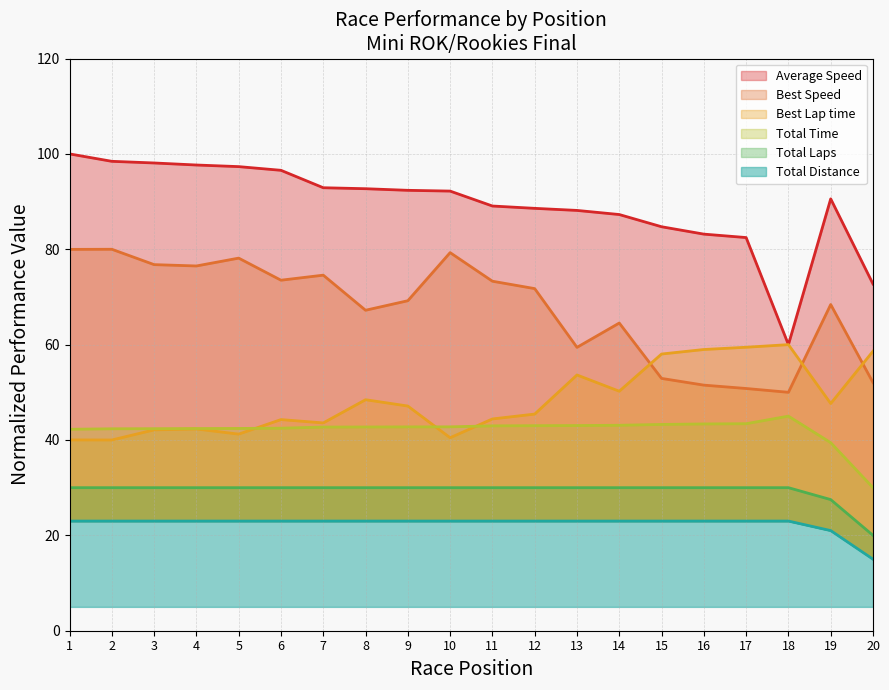

Which series has the largest range (max minus min)?

Average Speed